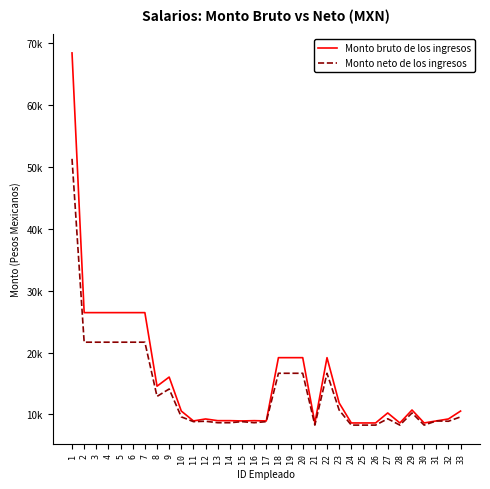

Does the chart have visible grid lines?

No